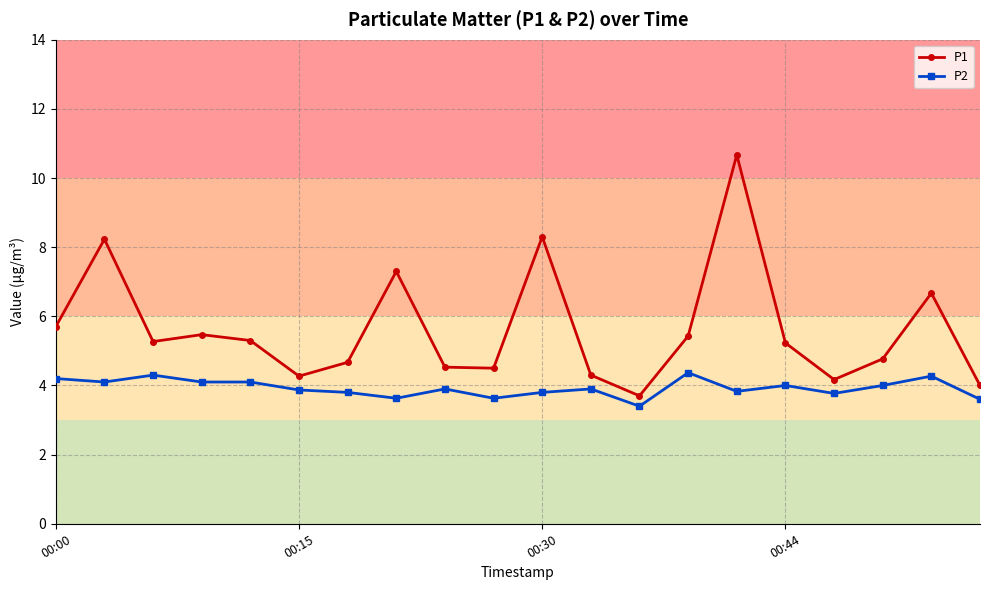

What is the difference between the maximum and minimum values in the P2 series?

1.0